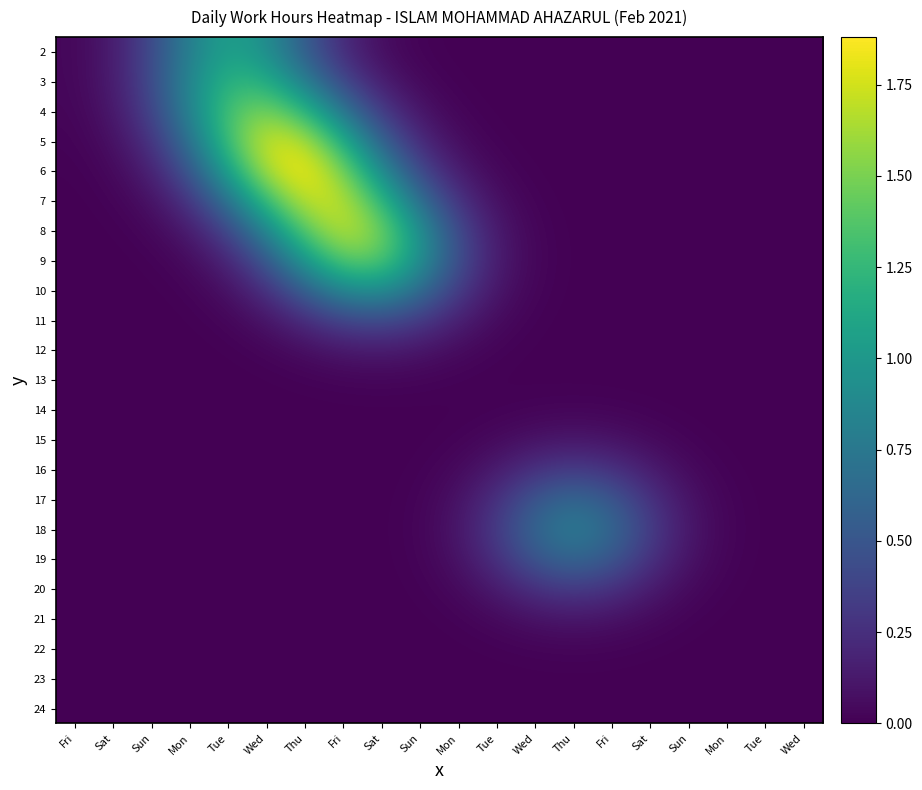

Rank the series by their maximum value, from highest to lowest.

6, 5, 7, 8, 4, 9, 3, 2, 10, 18, 17, 19, 11, 16, 20, 12, 15, 21, 13, 14, 22, 23, 24